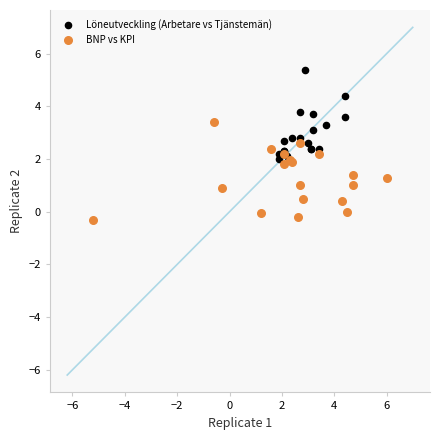

Which series contains the lowest Y value?

BNP vs KPI